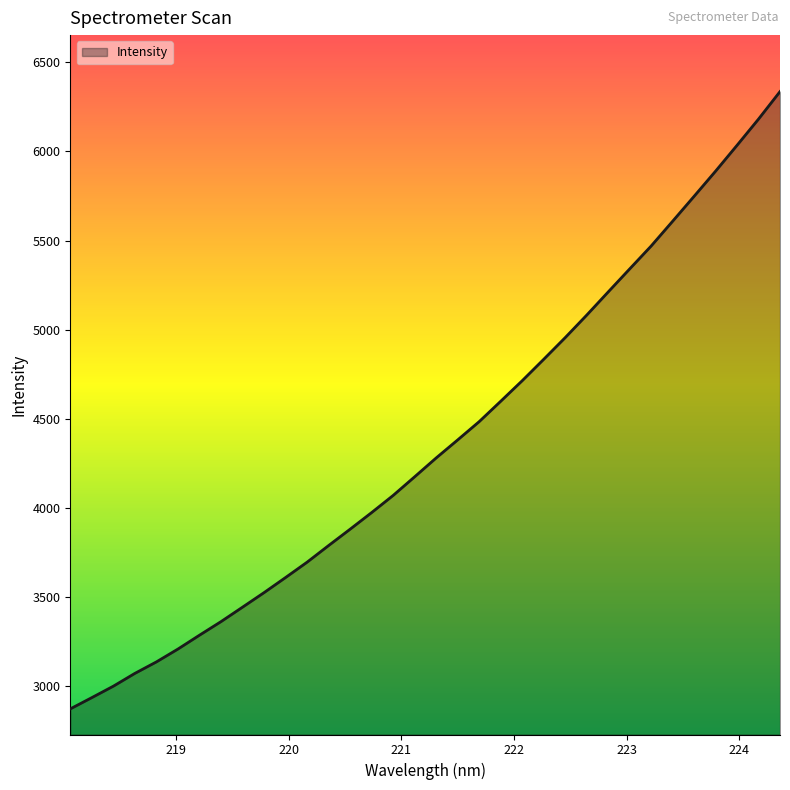

What is the smallest value displayed?

2873.1